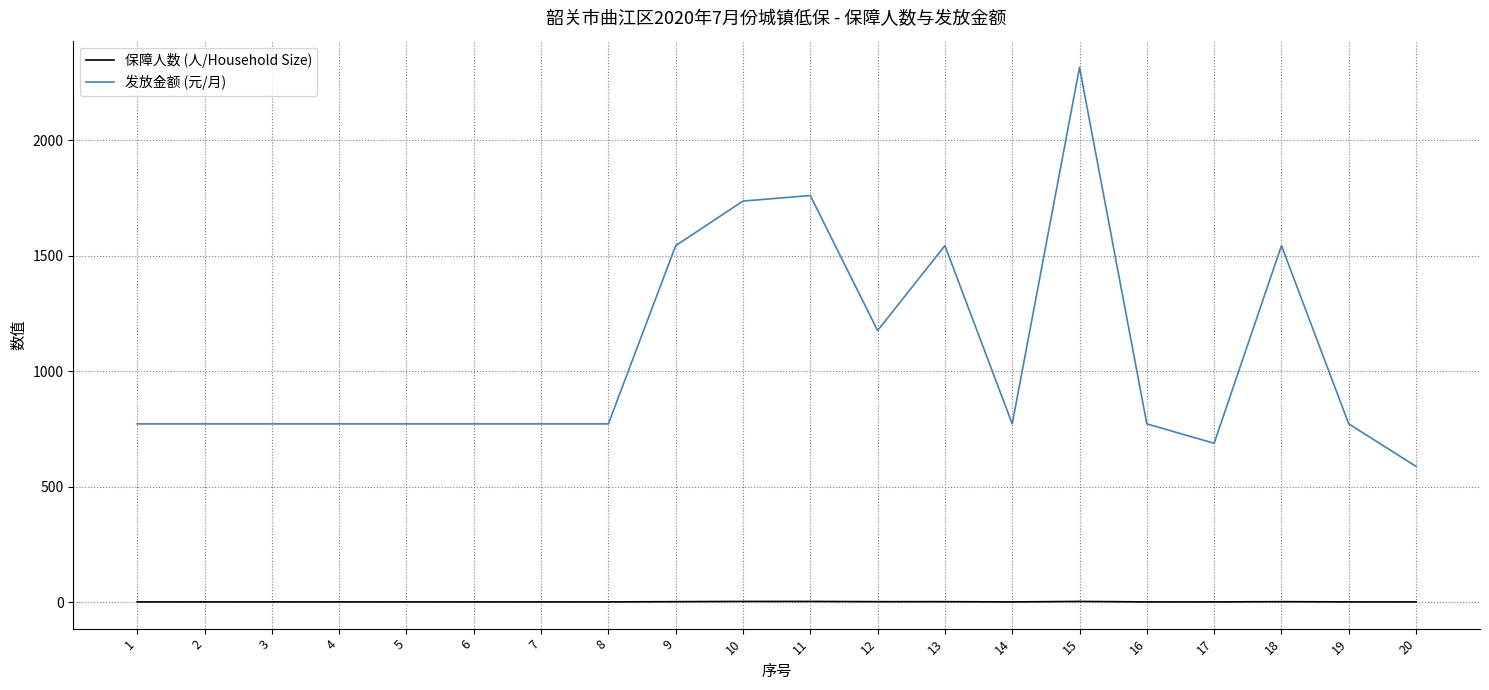

Which series has the largest range (max minus min)?

发放金额 (元/月)